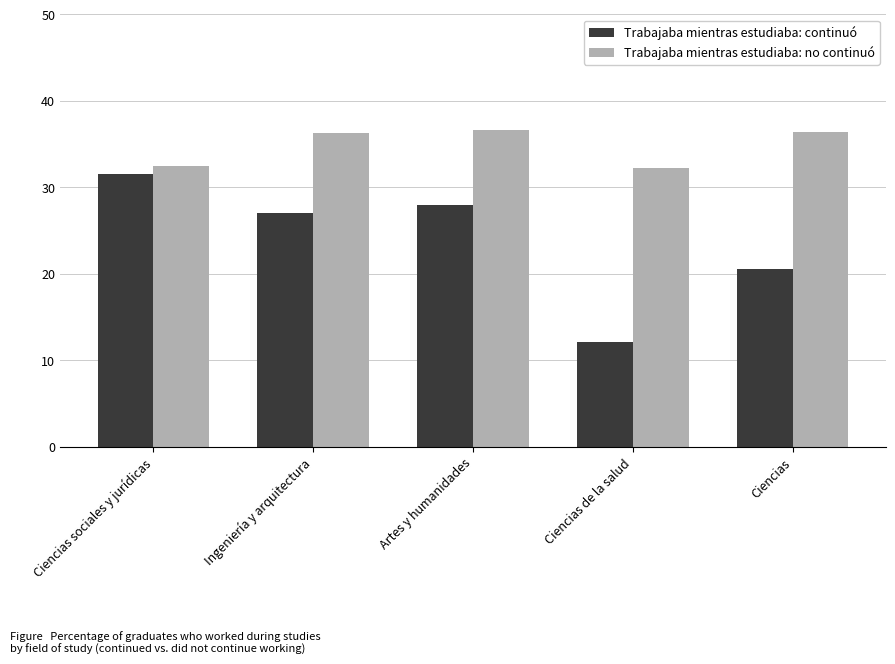

At Artes y humanidades, list the series in order from largest to smallest.

Trabajaba mientras estudiaba: no continuó, Trabajaba mientras estudiaba: continuó